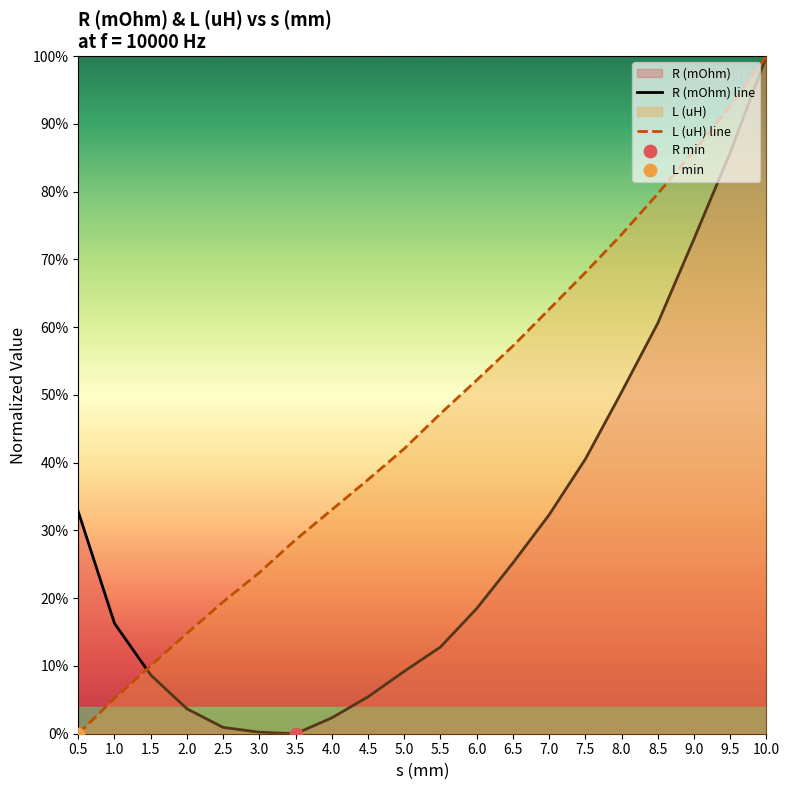

What is the total value across all series at 4.0?

0.4